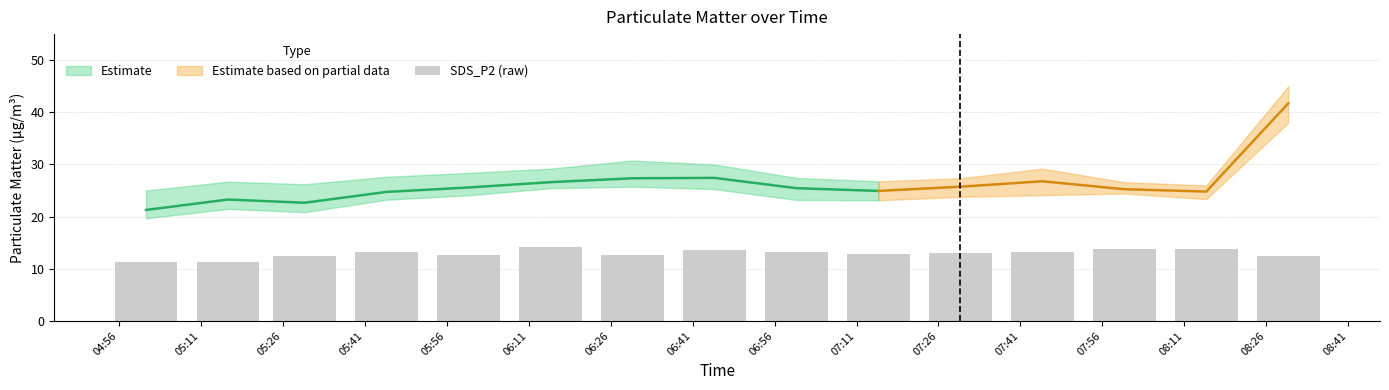

Approximately how many times larger is the value at 08:26 compared to 05:41?

0.9